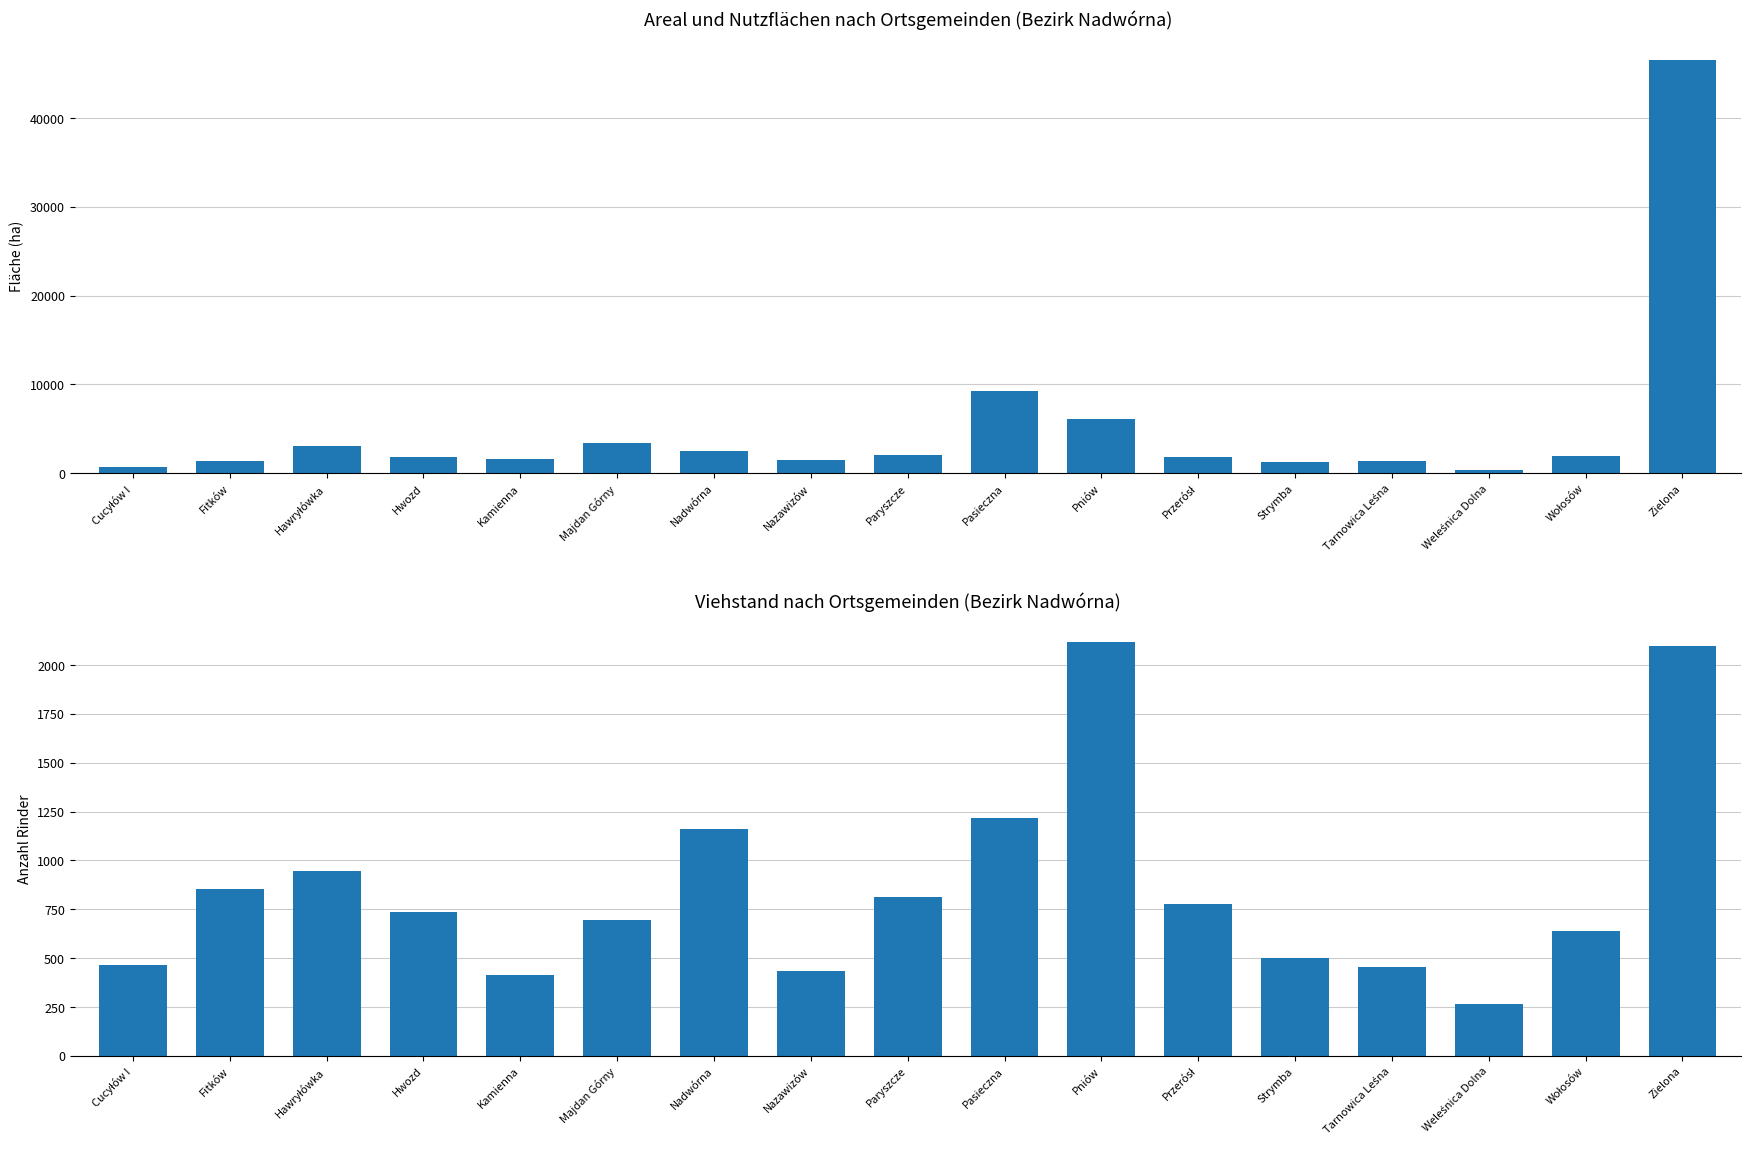

What is the average value of the Rinder series?

858